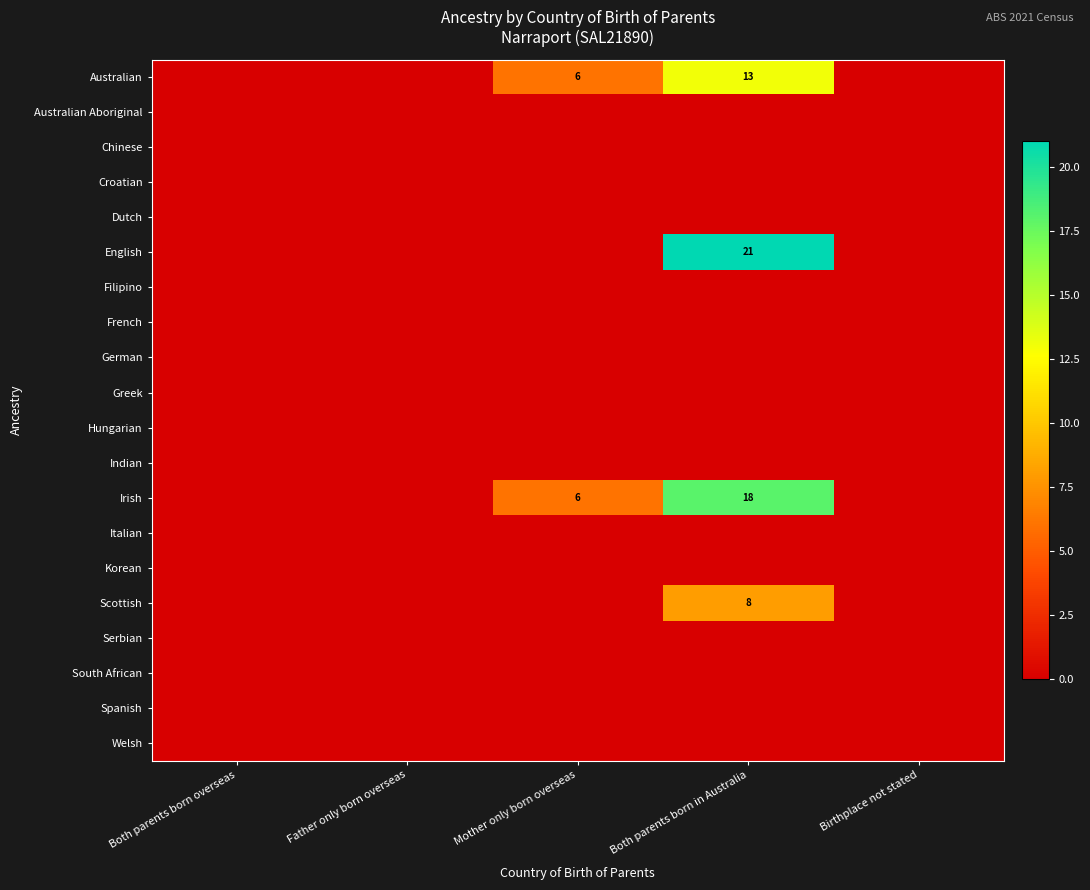

Rank the series by their maximum value, from lowest to highest.

Australian Aboriginal, Chinese, Croatian, Dutch, Filipino, French, German, Greek, Hungarian, Indian, Italian, Korean, Serbian, South African, Spanish, Welsh, Scottish, Australian, Irish, English